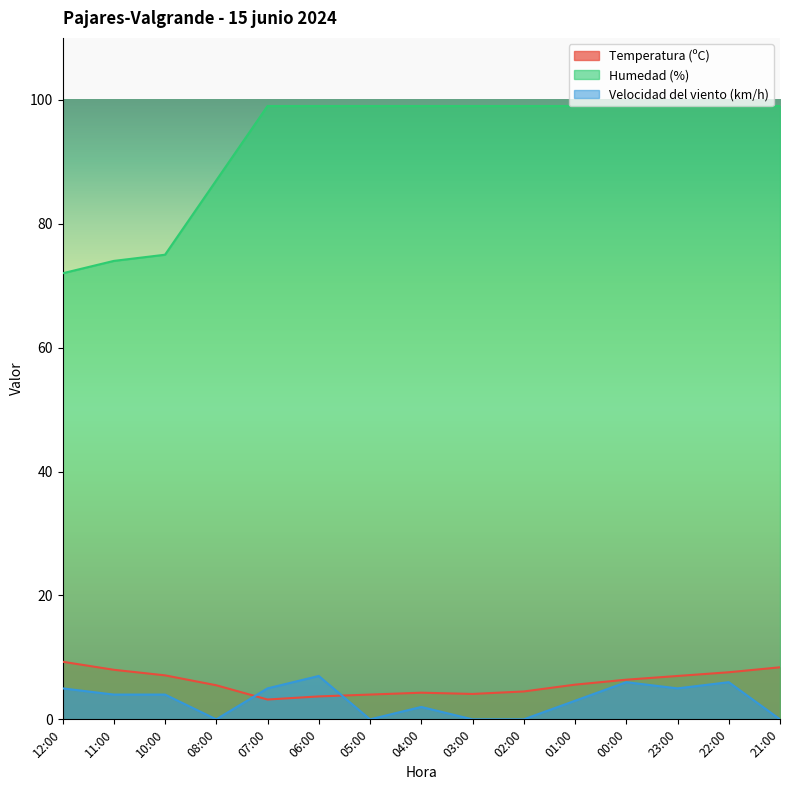

True or false: Temperatura (ºC) and Velocidad del viento (km/h) intersect in this chart.

True